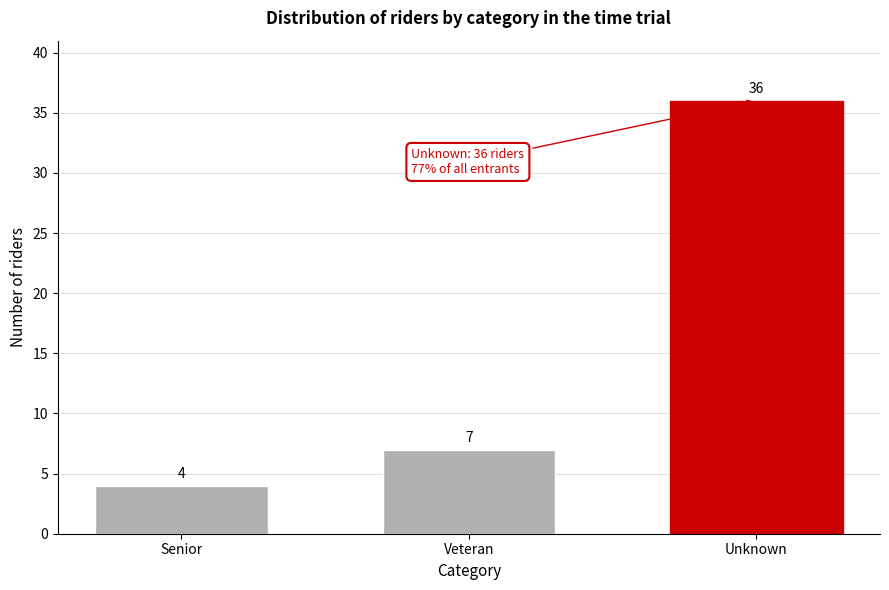

Reading right to left, transcribe all the data shown in this chart.

Unknown=36	Veteran=7	Senior=4